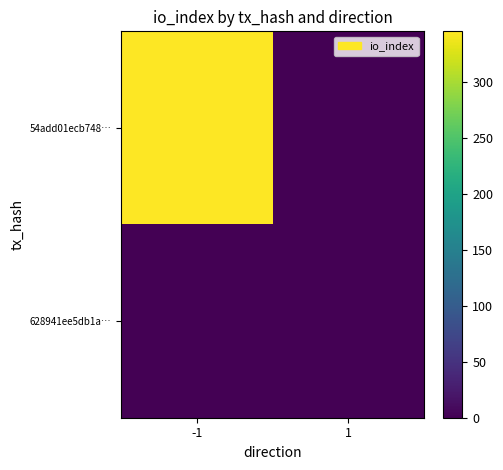

Which series changed the most between -1 and 1?

54add01ecb748…